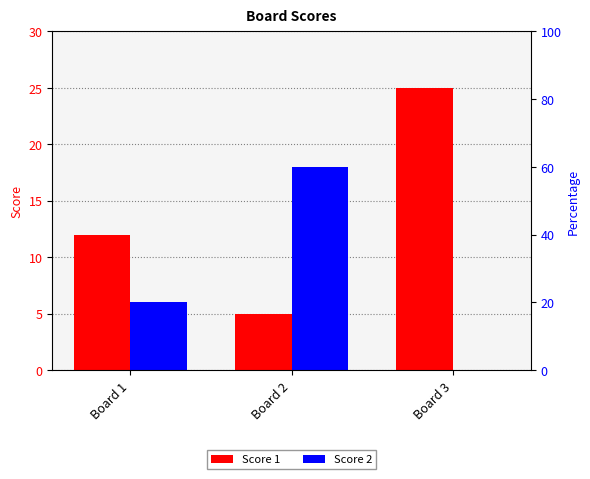

Where does the Score 2 series first go above 6?

Board 2